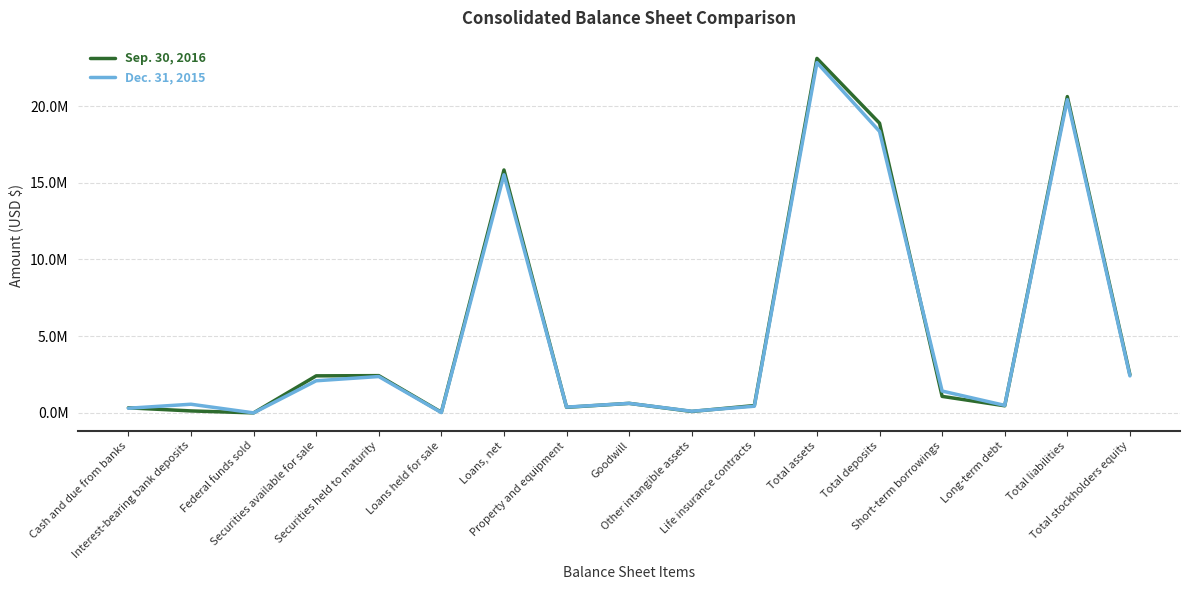

At which category is the sum across all series the highest?

Total assets